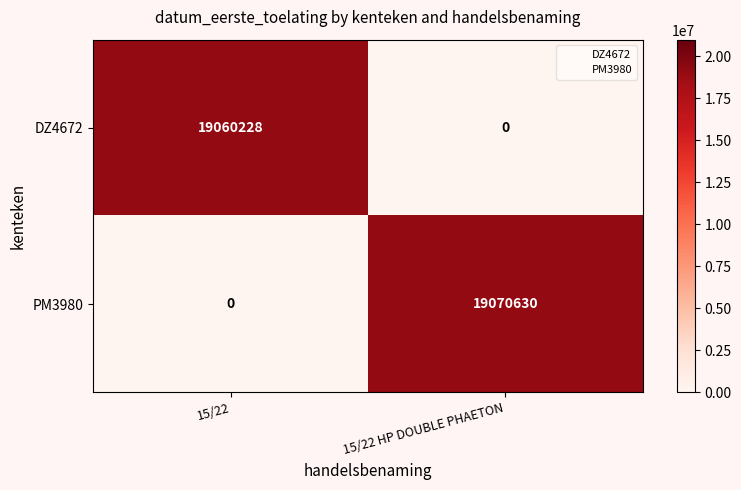

What is the difference between the maximum and minimum values in the DZ4672 series?

19060228